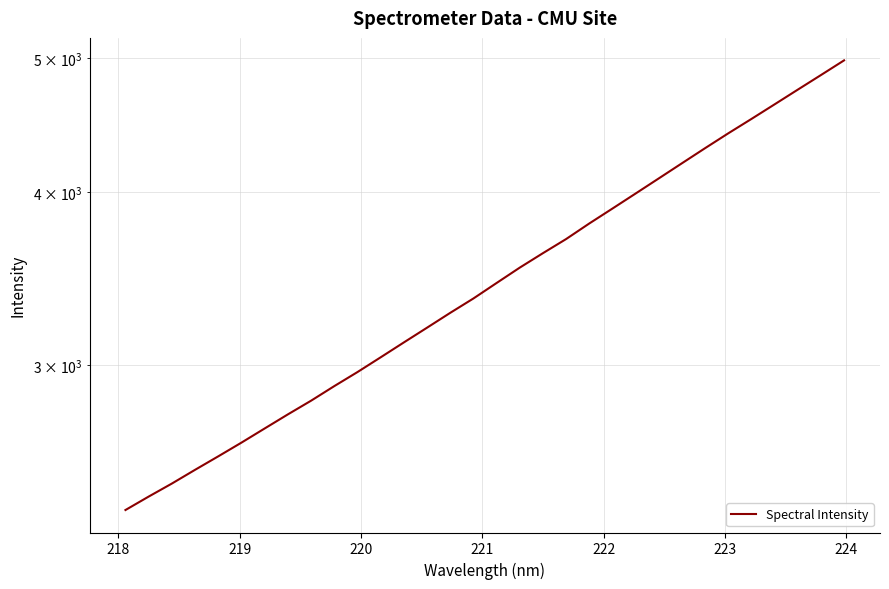

What is the maximum value shown in the chart?

4981.4